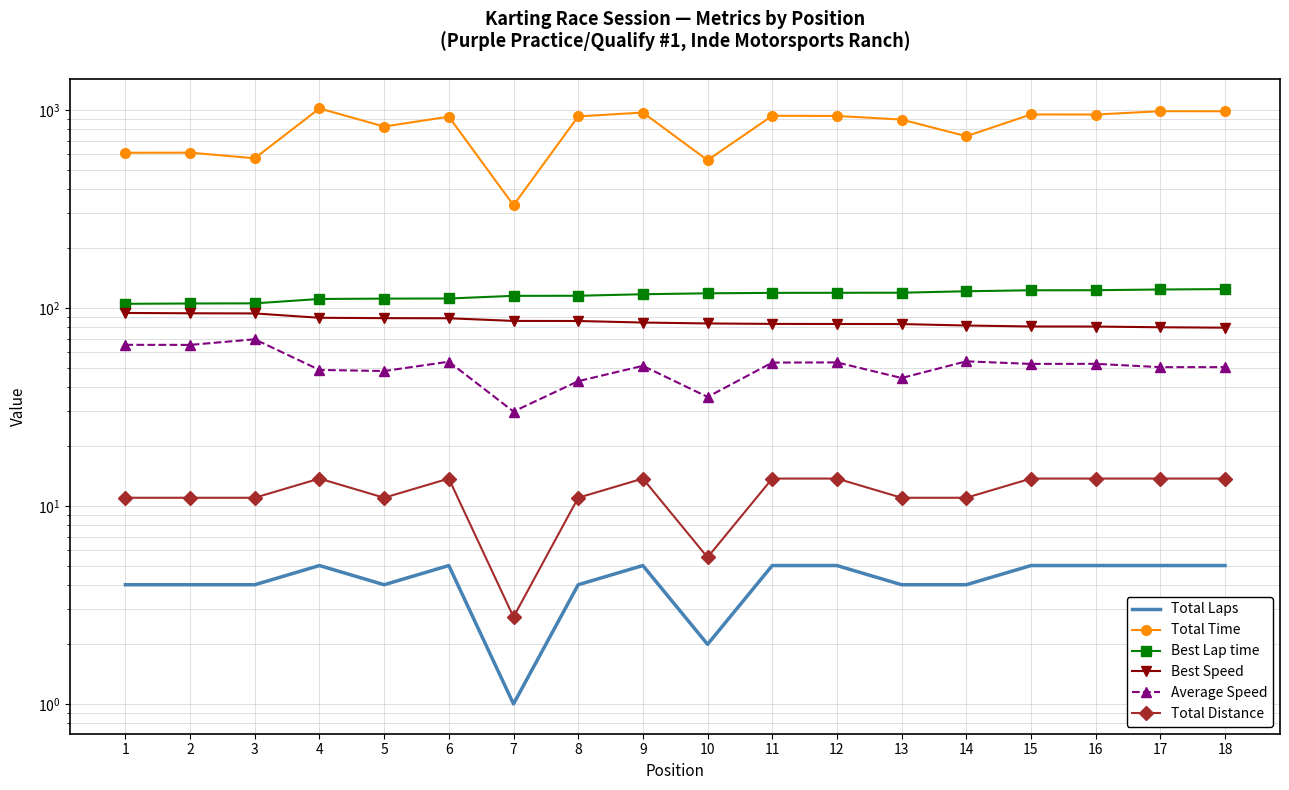

Reading right to left, list all the values displayed in this chart.

Total Laps: 5.0	5.0	5.0	5.0	4.0	4.0	5.0	5.0	2.0	5.0	4.0	1.0	5.0	4.0	5.0	4.0	4.0	4.0
Total Time: 985.2	985.6	948.0	948.8	736.7	894.4	932.6	934.5	557.5	970.4	927.9	330.3	924.8	824.7	1017.9	570.1	608.5	607.9
Best Lap time: 124.5	123.9	122.9	122.8	121.4	119.4	119.3	119.2	118.6	117.3	115.2	115.1	111.6	111.5	111.0	105.5	105.3	104.9
Best Speed: 79.5	79.9	80.5	80.6	81.5	82.9	83.0	83.1	83.5	84.4	85.9	86.0	88.7	88.8	89.2	93.8	94.0	94.3
Average Speed: 50.2	50.2	52.2	52.2	53.8	44.3	53.1	53.0	35.5	51.0	42.7	30.0	53.5	48.0	48.6	69.5	65.1	65.1
Total Distance: 13.8	13.8	13.8	13.8	11.0	11.0	13.8	13.8	5.5	13.8	11.0	2.8	13.8	11.0	13.8	11.0	11.0	11.0